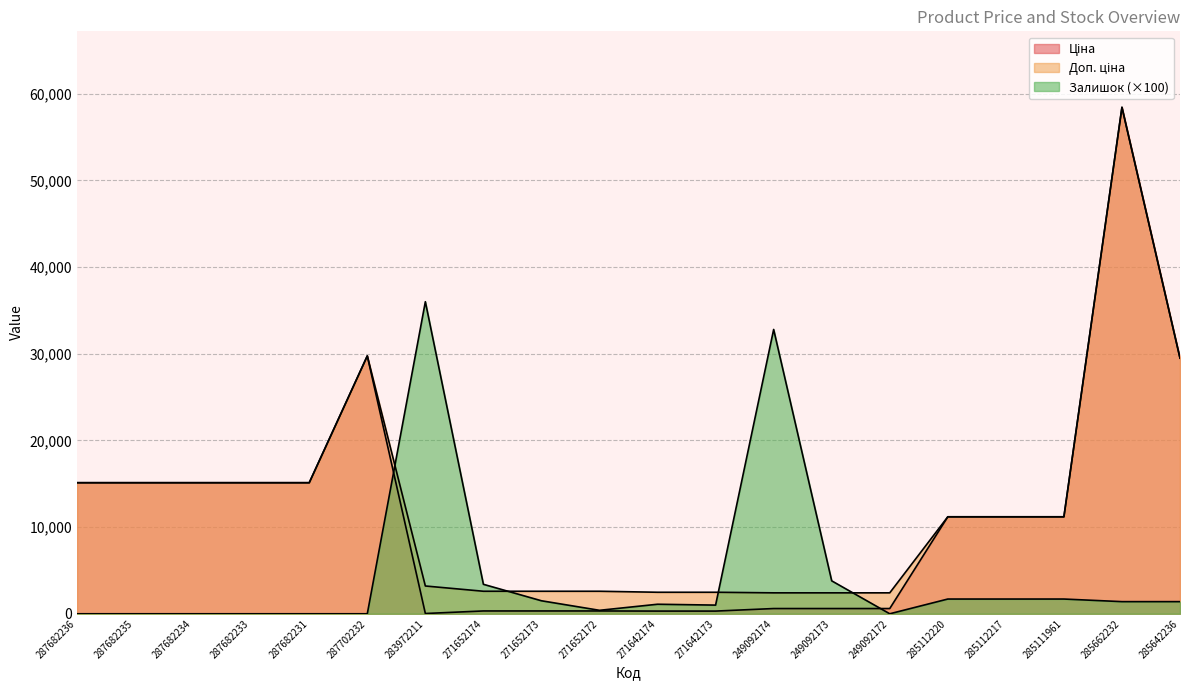

Reading left to right, what are all the values shown in this chart?

Ціна: 15120.0	15120.0	15120.0	15120.0	15120.0	29747.2	32.0	324.8	324.8	324.8	310.3	310.3	603.7	603.7	603.7	11188.2	11188.2	11188.2	58426.5	29491.5
Доп. ціна: 15120.0	15120.0	15120.0	15120.0	15120.0	29747.2	3205.0	2598.3	2598.3	2598.3	2482.4	2482.4	2414.8	2414.8	2414.8	11188.2	11188.2	11188.2	58426.5	29491.5
Залишок: 0.0	0.0	0.0	0.0	0.0	0.0	36000.0	3400.0	1500.0	400.0	1100.0	1000.0	32800.0	3800.0	0.0	1700.0	1700.0	1700.0	1400.0	1400.0